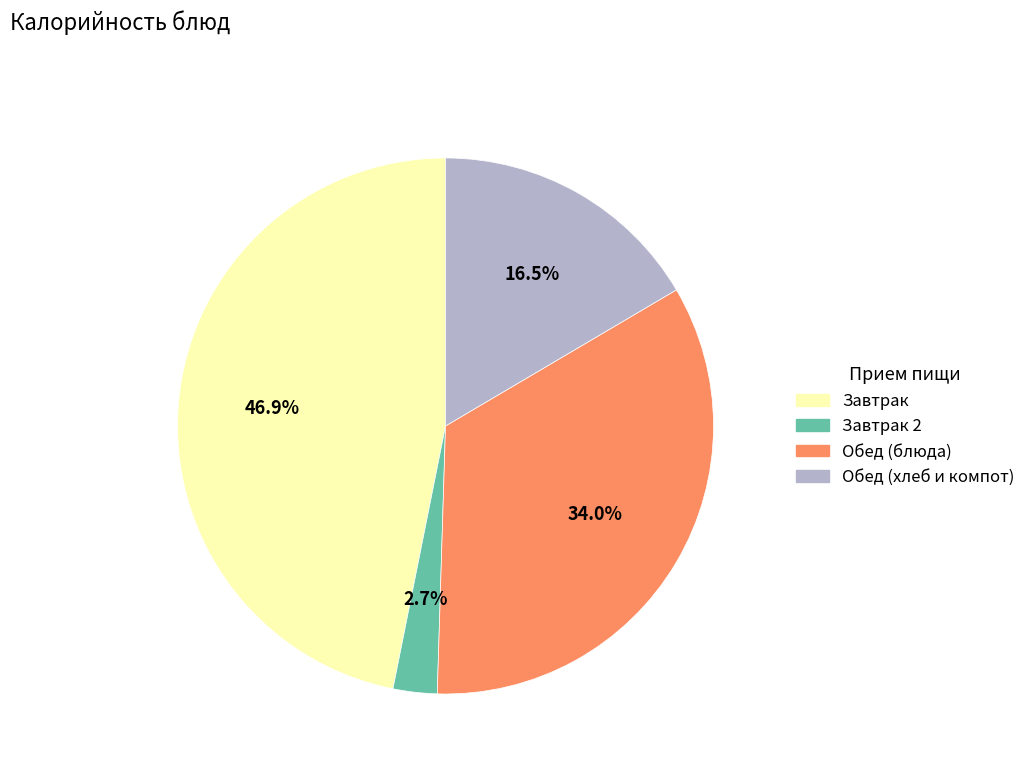

Does any single category account for the majority?

No